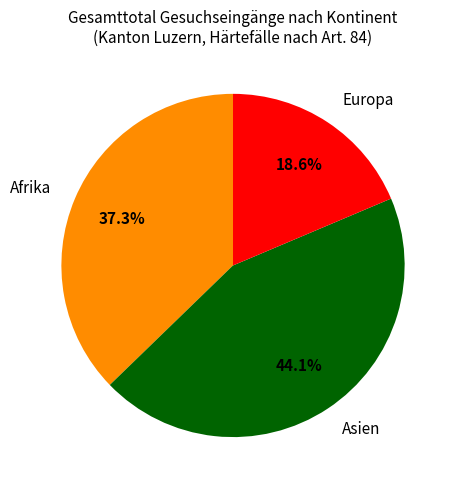

Rank the categories by value from highest to lowest.

Asien, Afrika, Europa